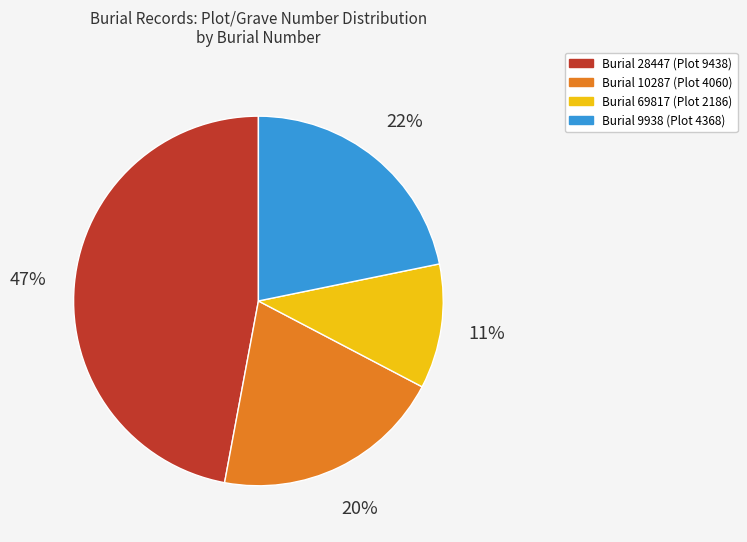

To the nearest percent, what is the difference between the largest and smallest slice percentages?

36%